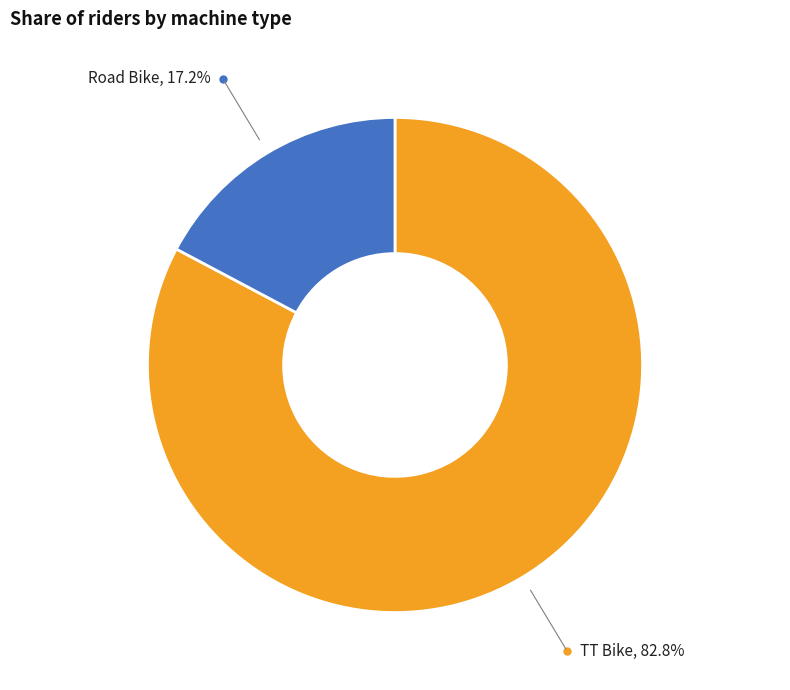

How many slices are in this pie chart?

2